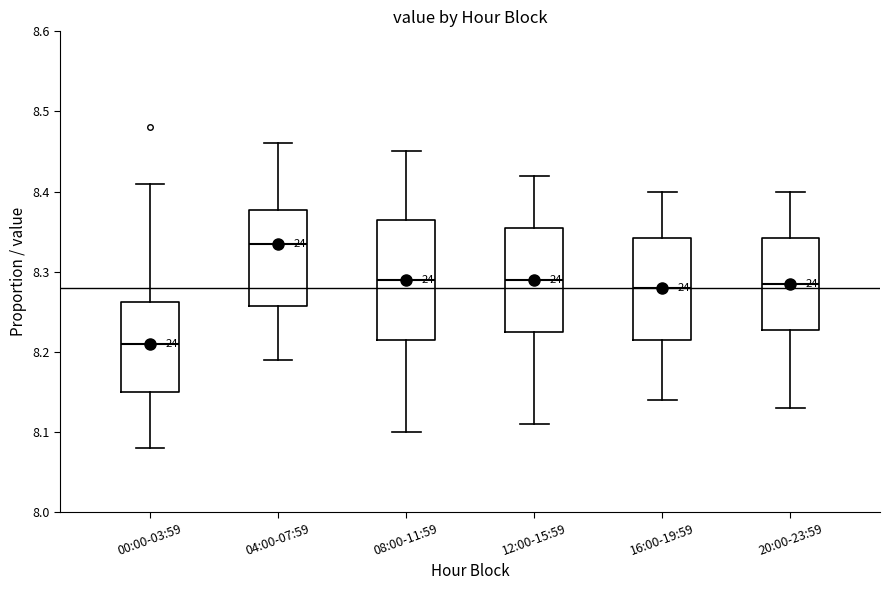

Reading left to right, transcribe this box plot: for each box, give where its median line is, the range the box spans, and where its two whiskers end, as read against the y-axis. The values are not printed on the chart, so give them approximately, as read against the axis.

00:00-03:59: median 8.21, box 8.15 to 8.26, whiskers 8.08 to 8.41
04:00-07:59: median 8.34, box 8.26 to 8.38, whiskers 8.19 to 8.46
08:00-11:59: median 8.29, box 8.22 to 8.37, whiskers 8.10 to 8.45
12:00-15:59: median 8.29, box 8.23 to 8.36, whiskers 8.11 to 8.42
16:00-19:59: median 8.28, box 8.22 to 8.34, whiskers 8.14 to 8.40
20:00-23:59: median 8.29, box 8.23 to 8.34, whiskers 8.13 to 8.40